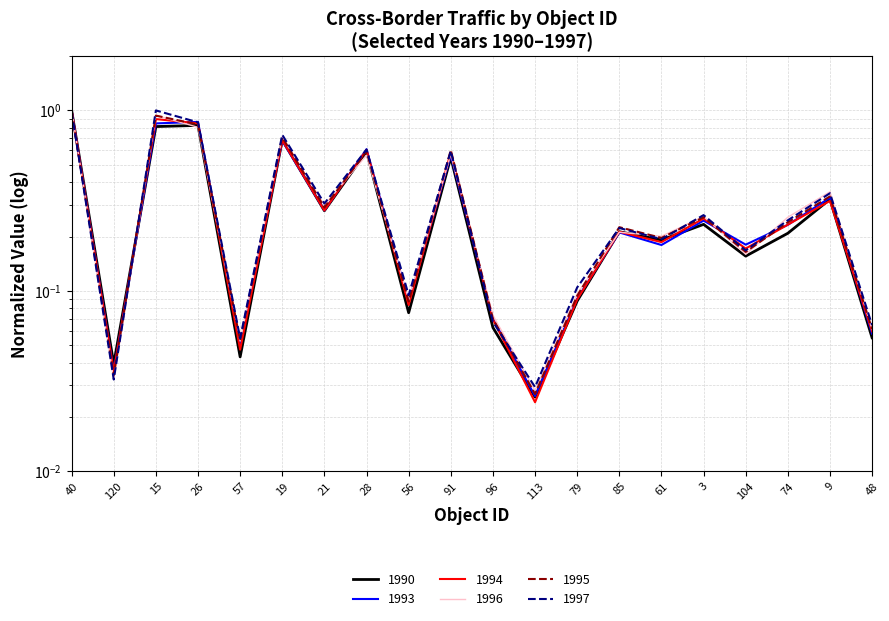

Reading right to left, what are all the values shown in this chart?

1990: 48=0.1	9=0.3	74=0.2	104=0.2	3=0.2	61=0.2	85=0.2	79=0.1	113=0.0	96=0.1	91=0.5	56=0.1	28=0.6	21=0.3	19=0.7	57=0.0	26=0.8	15=0.8	120=0.0	40=1.0
1993: 48=0.1	9=0.3	74=0.2	104=0.2	3=0.2	61=0.2	85=0.2	79=0.1	113=0.0	96=0.1	91=0.6	56=0.1	28=0.6	21=0.3	19=0.7	57=0.1	26=0.9	15=0.8	120=0.0	40=1.0
1994: 48=0.1	9=0.3	74=0.2	104=0.2	3=0.3	61=0.2	85=0.2	79=0.1	113=0.0	96=0.1	91=0.6	56=0.1	28=0.6	21=0.3	19=0.7	57=0.0	26=0.8	15=0.9	120=0.0	40=1.0
1996: 48=0.1	9=0.4	74=0.3	104=0.2	3=0.3	61=0.2	85=0.2	79=0.1	113=0.0	96=0.1	91=0.6	56=0.1	28=0.6	21=0.3	19=0.7	57=0.1	26=0.8	15=0.9	120=0.0	40=1.0
1995: 48=0.1	9=0.3	74=0.2	104=0.2	3=0.3	61=0.2	85=0.2	79=0.1	113=0.0	96=0.1	91=0.6	56=0.1	28=0.6	21=0.3	19=0.7	57=0.1	26=0.8	15=0.9	120=0.0	40=1.0
1997: 48=0.1	9=0.3	74=0.2	104=0.2	3=0.3	61=0.2	85=0.2	79=0.1	113=0.0	96=0.1	91=0.6	56=0.1	28=0.6	21=0.3	19=0.7	57=0.1	26=0.9	15=1.0	120=0.0	40=1.0